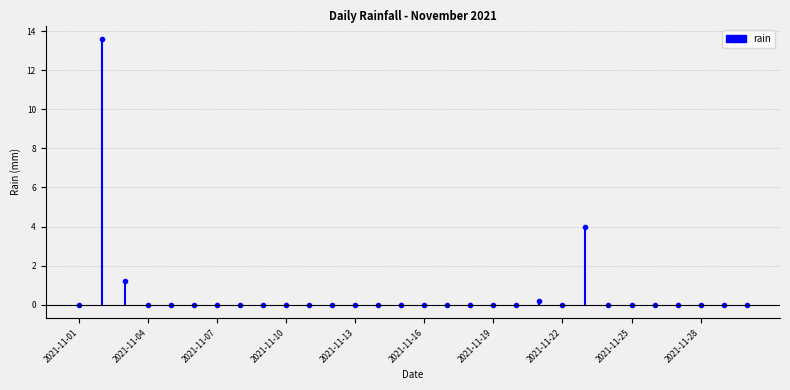

Rank the categories by value from lowest to highest.

2021-11-01, 2021-11-04, 2021-11-05, 2021-11-06, 2021-11-07, 2021-11-08, 2021-11-09, 2021-11-10, 2021-11-11, 2021-11-12, 2021-11-13, 2021-11-14, 2021-11-15, 2021-11-16, 2021-11-17, 2021-11-18, 2021-11-19, 2021-11-20, 2021-11-22, 2021-11-24, 2021-11-25, 2021-11-26, 2021-11-27, 2021-11-28, 2021-11-29, 2021-11-30, 2021-11-21, 2021-11-03, 2021-11-23, 2021-11-02